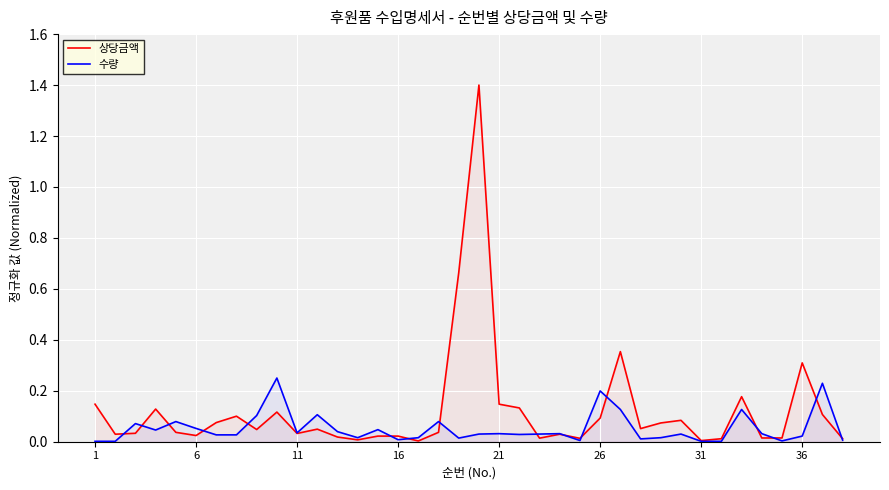

What is the maximum value shown in the chart?

1.4